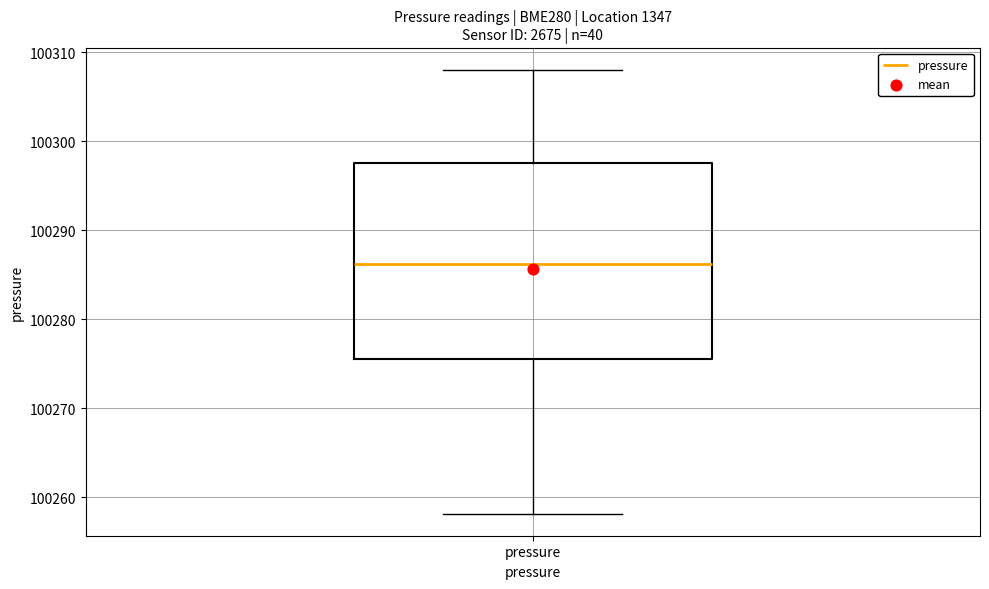

Read this box plot against the y-axis: the position of the median line, the range covered by the box, and the ends of both whiskers. The values are not printed on the chart, so give them approximately, as read against the axis.

median 100286, box 100276 to 100298, whiskers 100258 to 100308